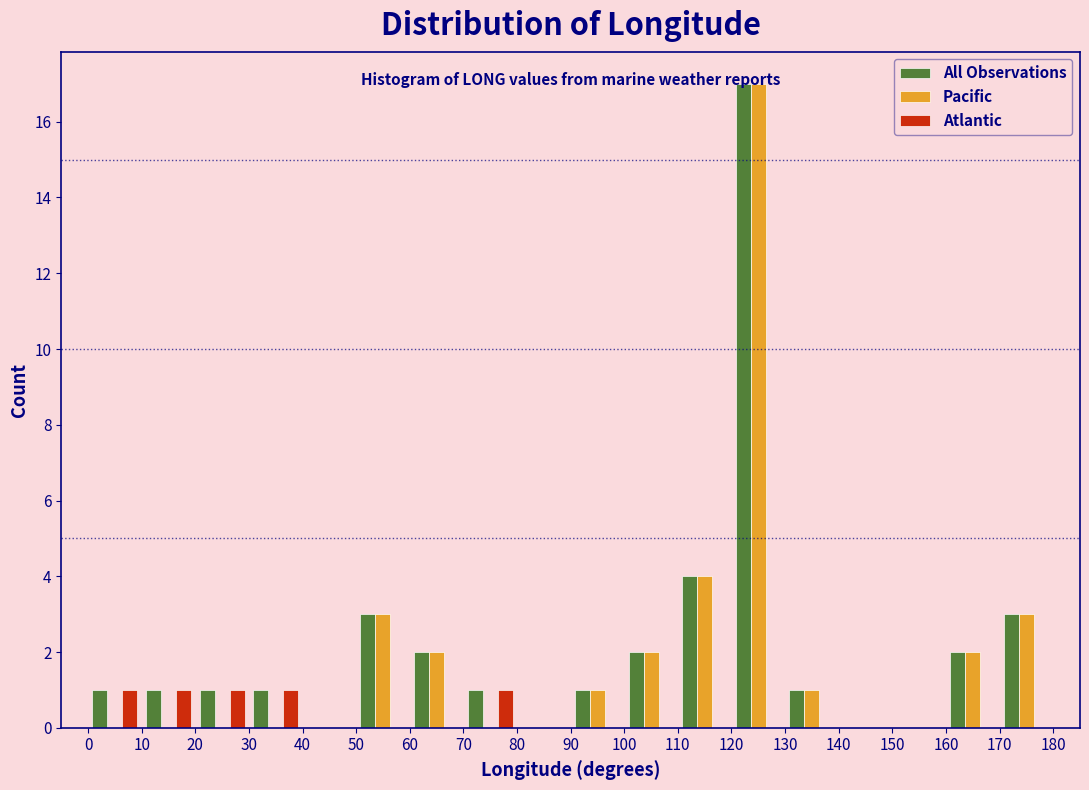

Reading left to right, list every range on the x-axis with the height of the bar of each series over it. The values are not printed on the chart, so give them approximately, as read against the axis.

0 to 10: All Observations=1	Pacific=0	Atlantic=1
10 to 20: All Observations=1	Pacific=0	Atlantic=1
20 to 30: All Observations=1	Pacific=0	Atlantic=1
30 to 40: All Observations=1	Pacific=0	Atlantic=1
40 to 50: All Observations=0	Pacific=0	Atlantic=0
50 to 60: All Observations=3	Pacific=3	Atlantic=0
60 to 70: All Observations=2	Pacific=2	Atlantic=0
70 to 80: All Observations=1	Pacific=0	Atlantic=1
80 to 90: All Observations=0	Pacific=0	Atlantic=0
90 to 100: All Observations=1	Pacific=1	Atlantic=0
100 to 110: All Observations=2	Pacific=2	Atlantic=0
110 to 120: All Observations=4	Pacific=4	Atlantic=0
120 to 130: All Observations=17	Pacific=17	Atlantic=0
130 to 140: All Observations=1	Pacific=1	Atlantic=0
140 to 150: All Observations=0	Pacific=0	Atlantic=0
150 to 160: All Observations=0	Pacific=0	Atlantic=0
160 to 170: All Observations=2	Pacific=2	Atlantic=0
170 to 180: All Observations=3	Pacific=3	Atlantic=0